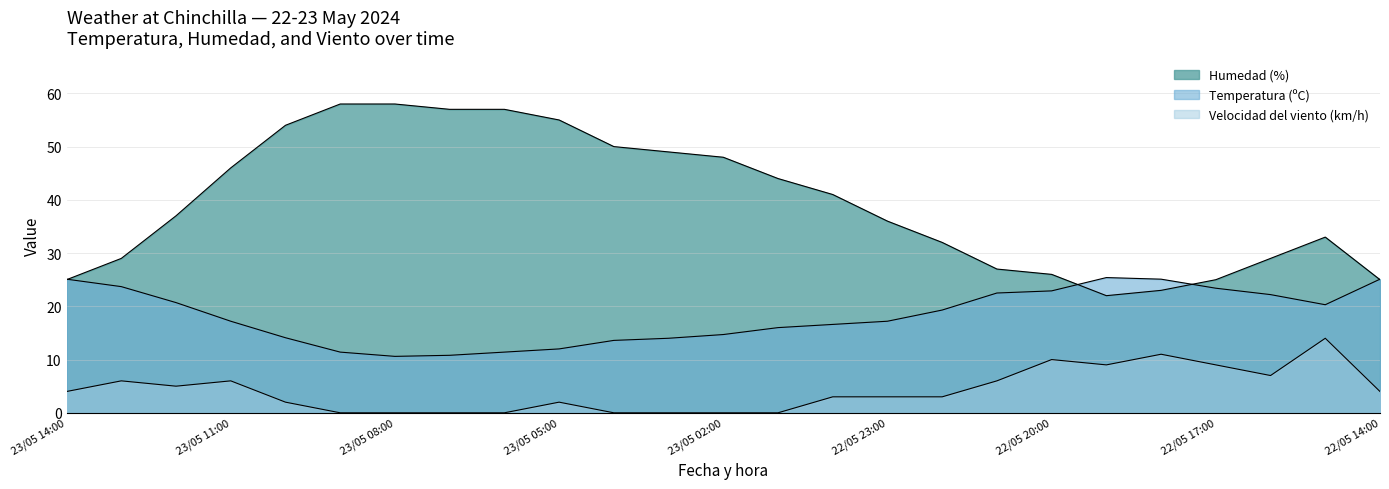

What is the average value of the Temperatura (ºC) series?

18.2